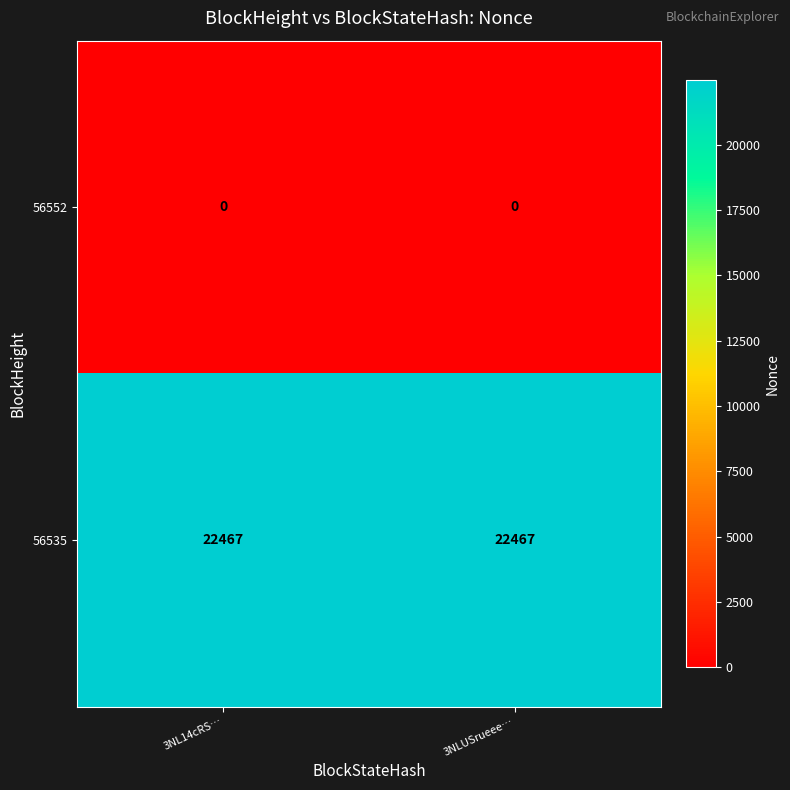

Reading left to right, what are all the values shown in this chart?

56552: 3NL14cRS…=0	3NLUSrueee…=0
56535: 3NL14cRS…=22467	3NLUSrueee…=22467